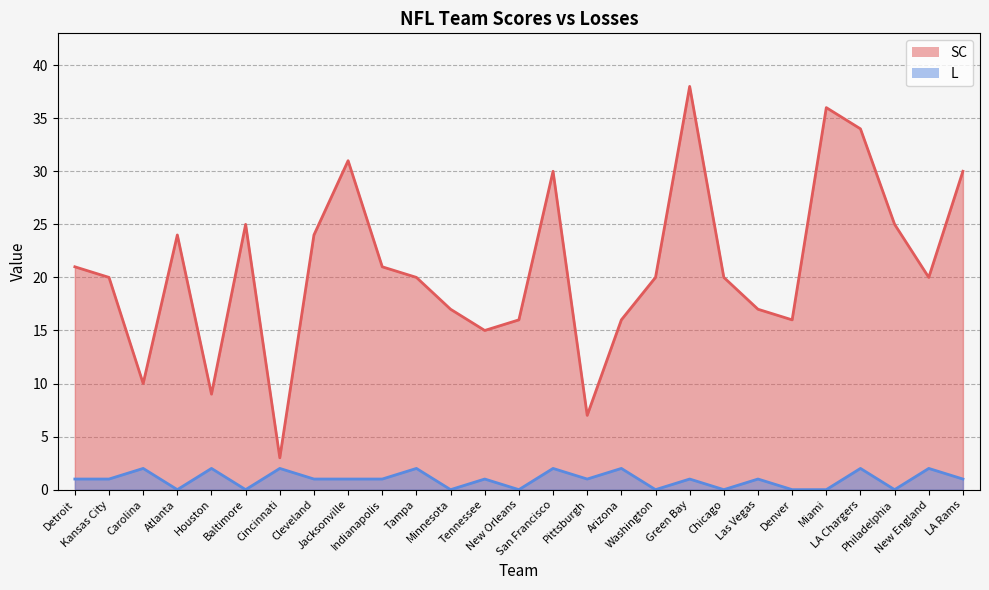

Count the number of categories in the chart.

27